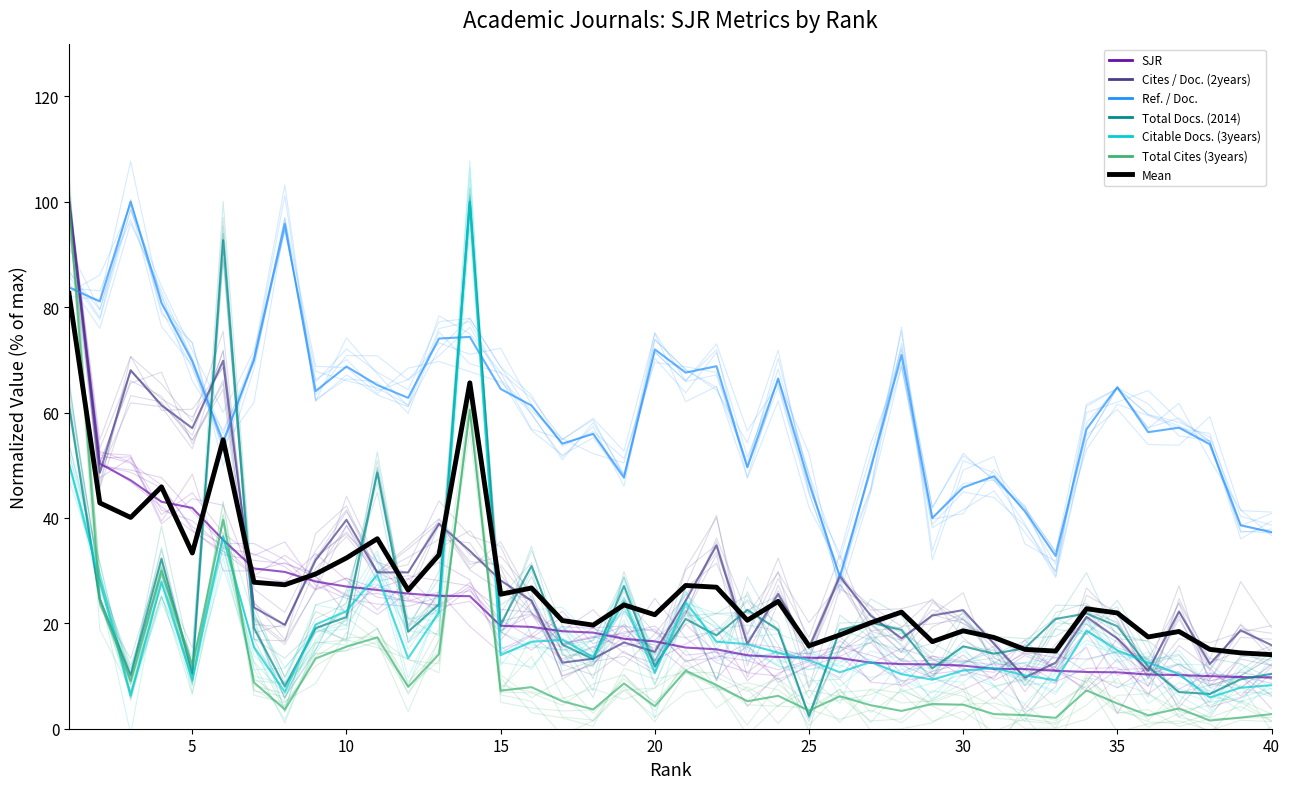

How many interior local peaks does the Citable Docs. (3years) series have?

10